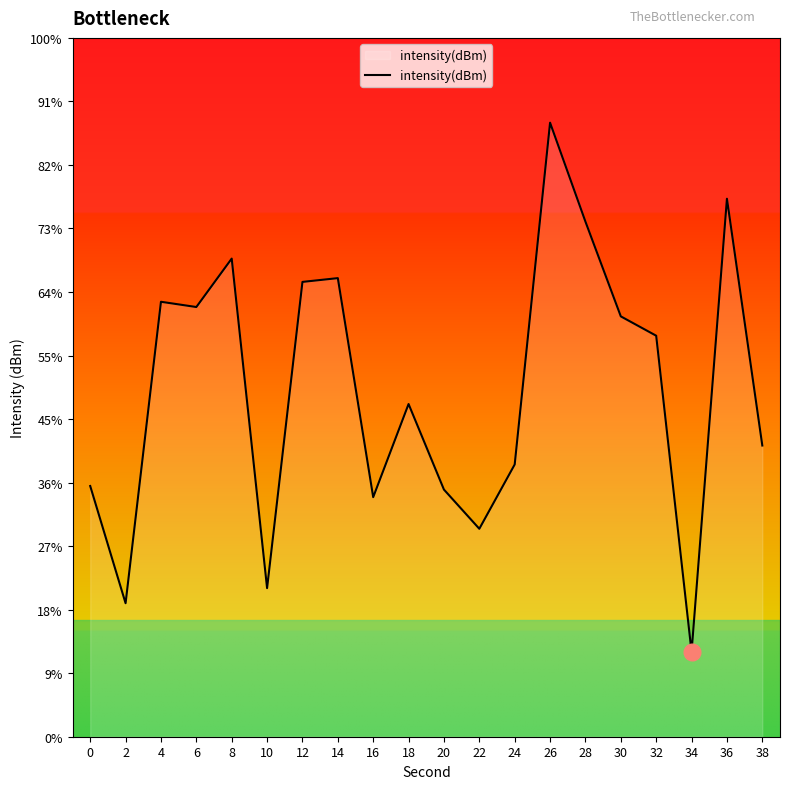

How many points are lower than both their immediate neighbors (excluding endpoints)?

6